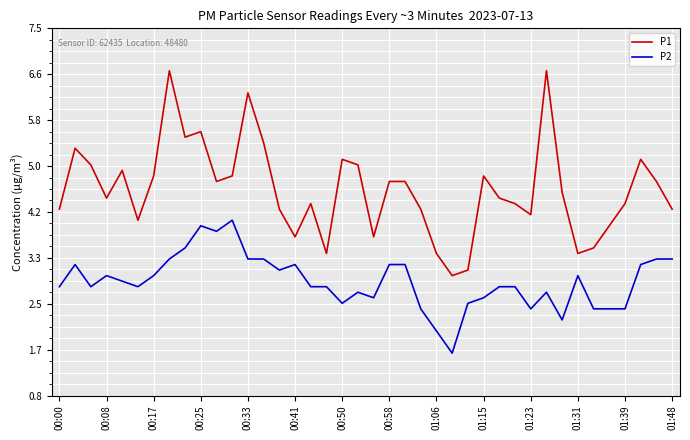

What is the highest value of the P2 series?

4.0